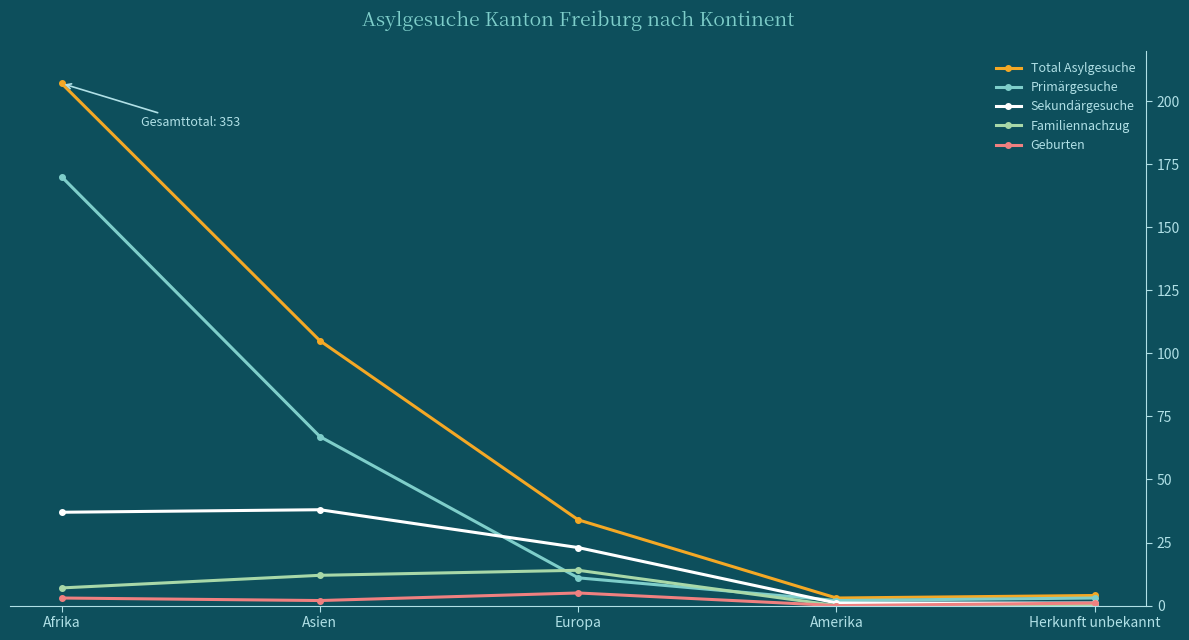

What position from the right is Asien?

4